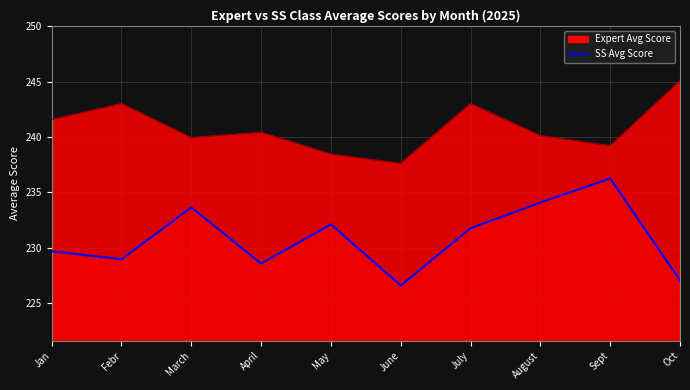

Is it true that the value at April is 228.6?

True